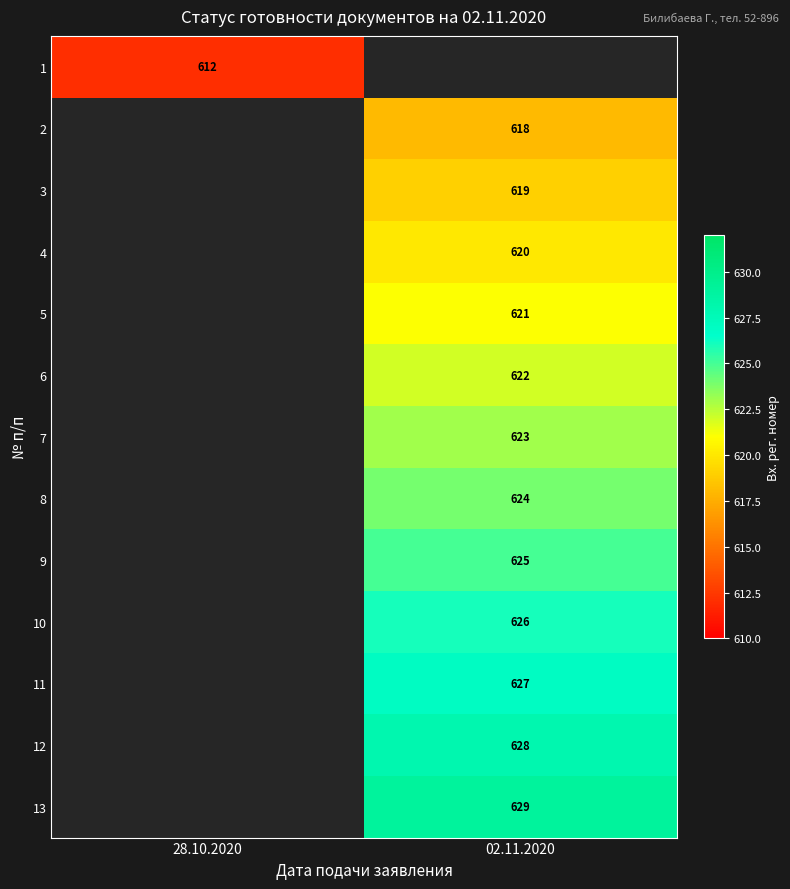

The value of 6 at 02.11.2020 is 622. True or false?

True